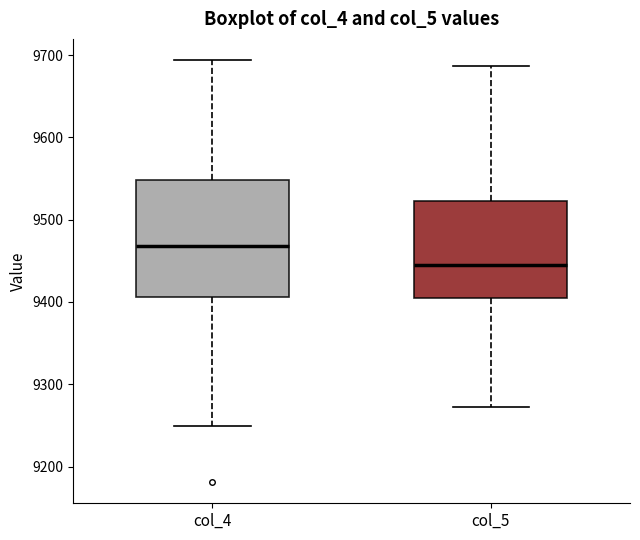

Reading left to right, transcribe this box plot: for each box, give where its median line is, the range the box spans, and where its two whiskers end, as read against the y-axis. The values are not printed on the chart, so give them approximately, as read against the axis.

col_4: median 9470, box 9410 to 9550, whiskers 9250 to 9690
col_5: median 9450, box 9410 to 9520, whiskers 9270 to 9690